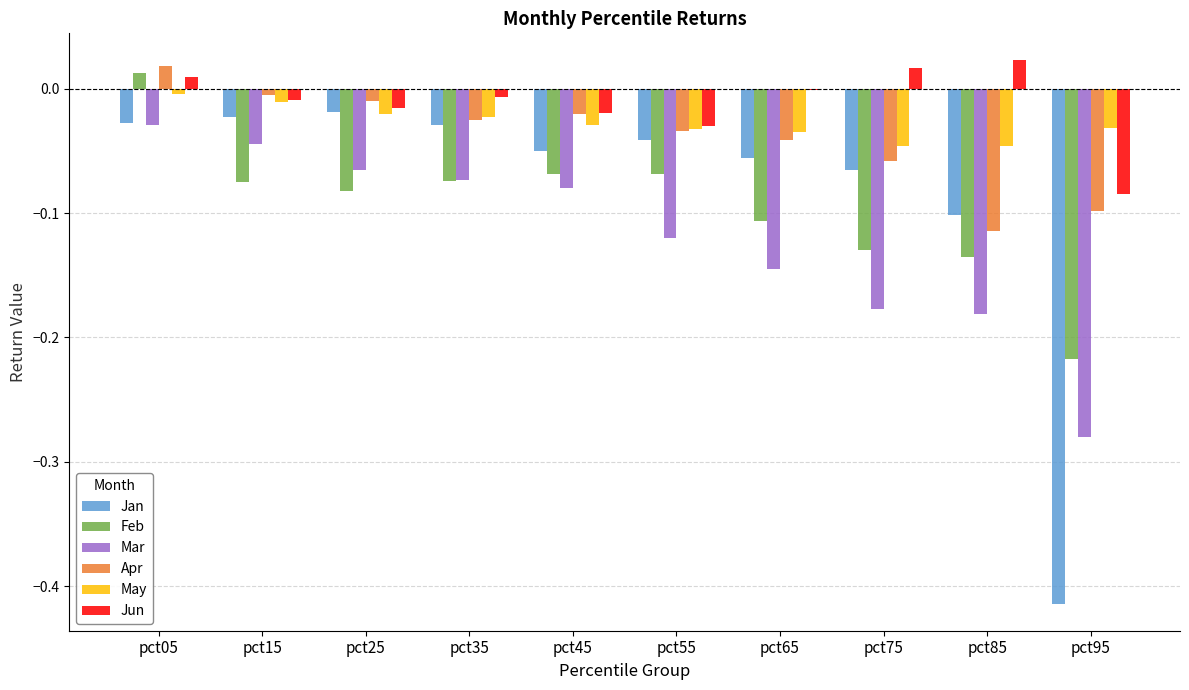

Is the value of Mar at pct65 greater than the value of Jun at pct55?

No